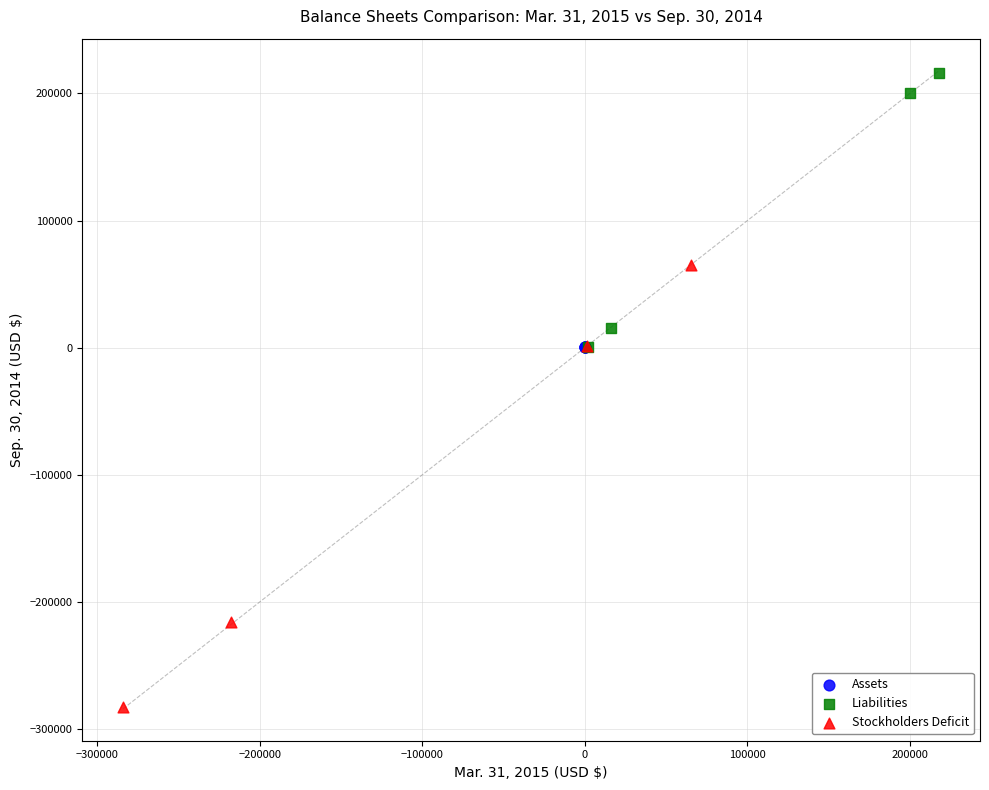

Which series reaches the maximum Y coordinate?

Liabilities